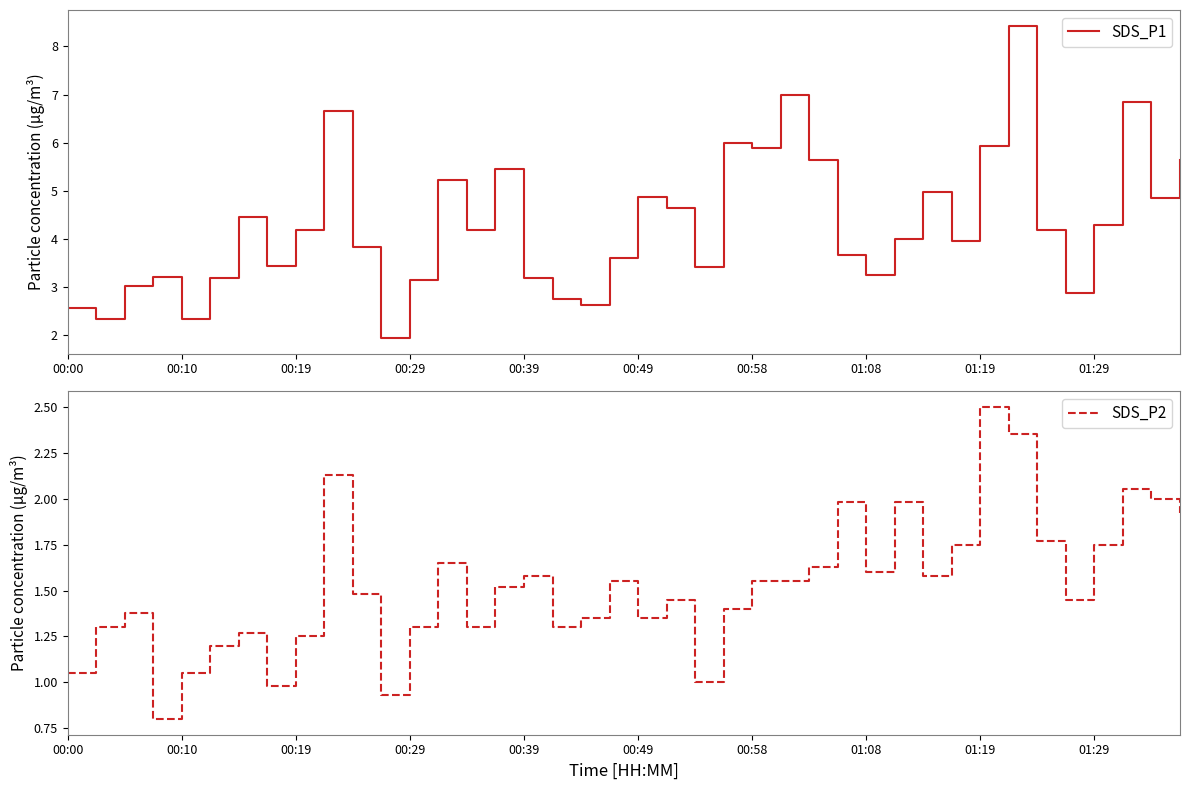

Is it true that SDS_P1 equals 3.7 at 01:19?

False